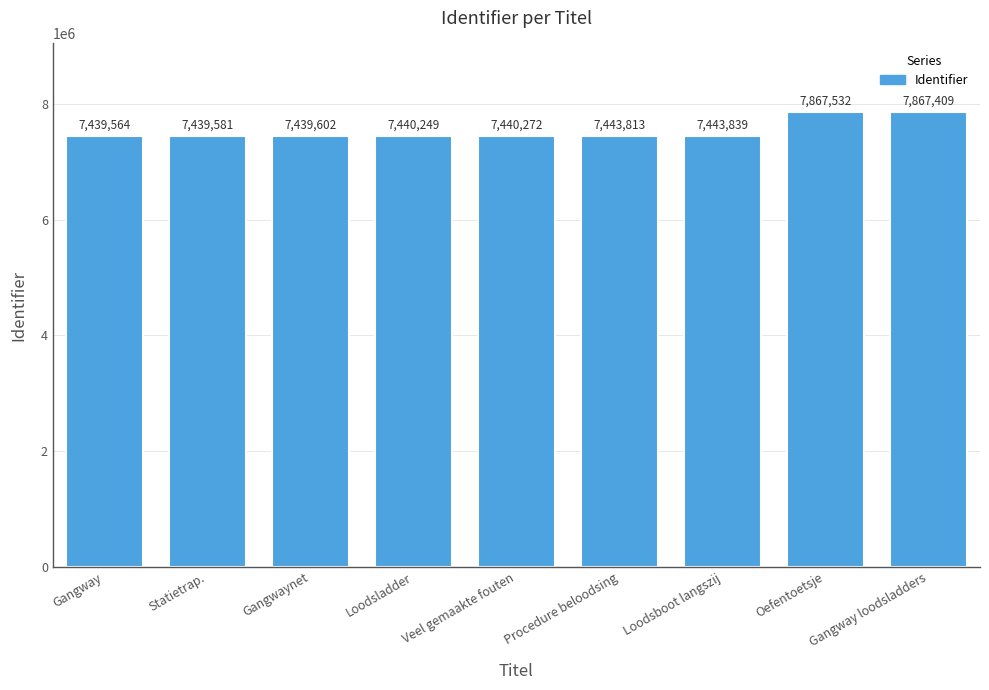

What is the label of the 2nd bar from the right?

Oefentoetsje